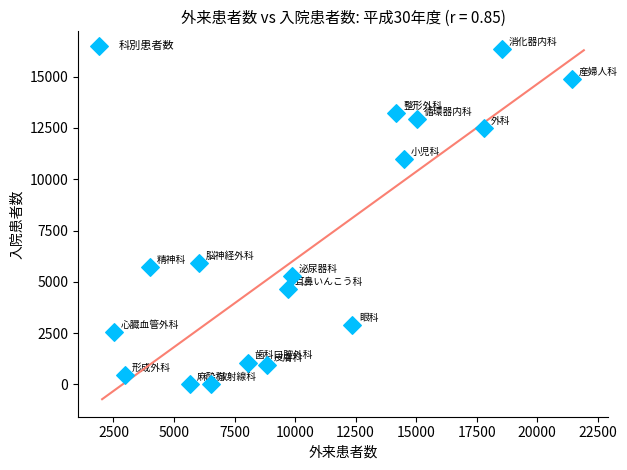

What Y value in the scatter plot is closest to 8174?

5912